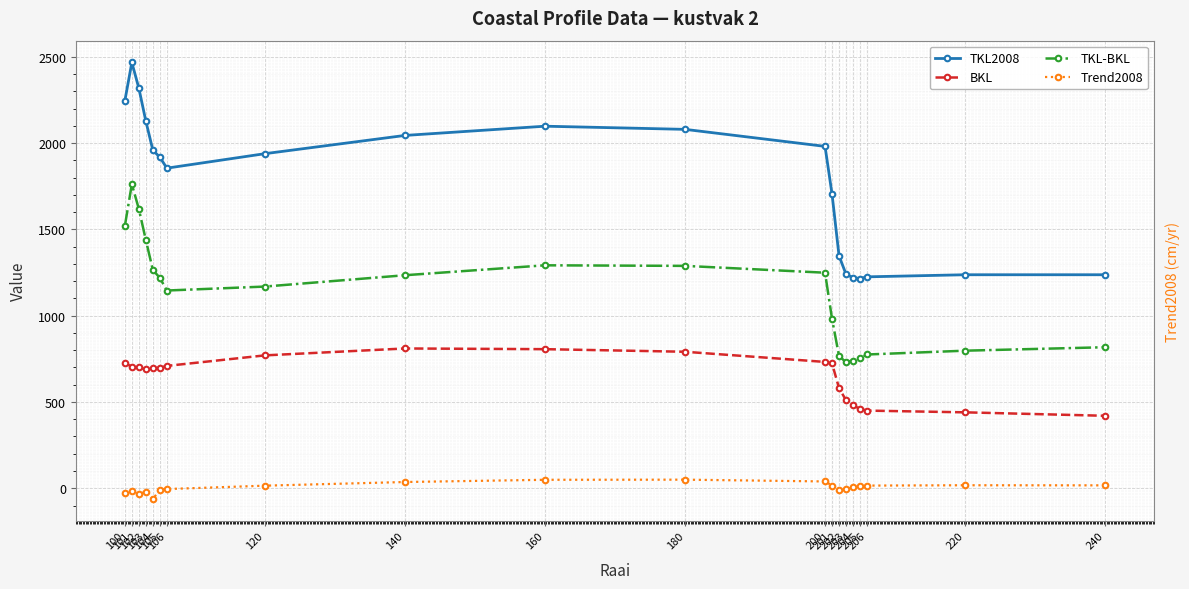

Is this an area chart (filled region under the line)?

No